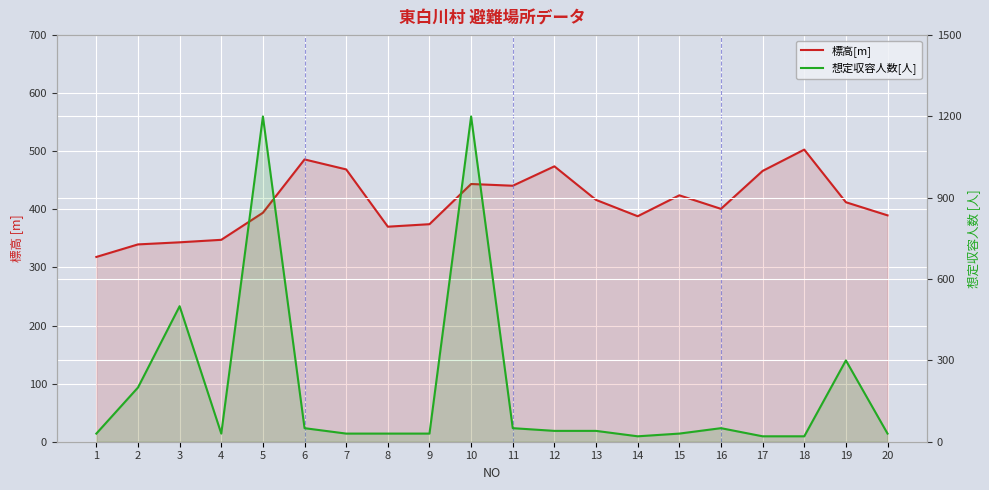

Reading right to left, list all the values displayed in this chart.

標高[m]: 20=389.7	19=412.3	18=502.9	17=466.2	16=400.9	15=424.2	14=388.2	13=416.3	12=474.1	11=440.7	10=443.7	9=374.5	8=370.2	7=468.8	6=486.0	5=394.2	4=347.6	3=343.3	2=339.7	1=318.1
想定収容人数[人]: 20=30.0	19=300.0	18=20.0	17=20.0	16=50.0	15=30.0	14=20.0	13=40.0	12=40.0	11=50.0	10=1200.0	9=30.0	8=30.0	7=30.0	6=50.0	5=1200.0	4=30.0	3=500.0	2=200.0	1=30.0